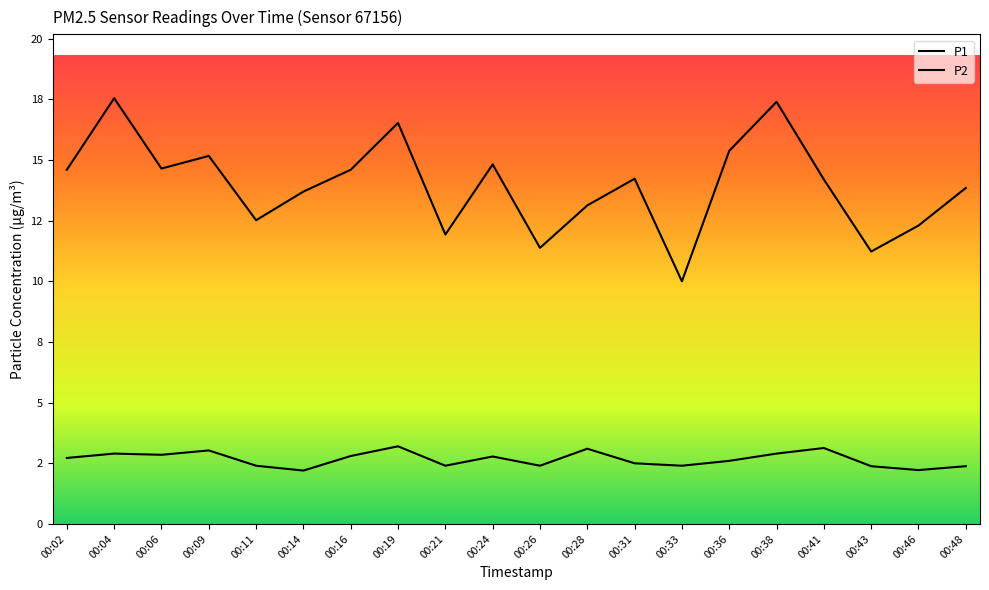

True or false: P1 has more than 2 interior local peaks.

True